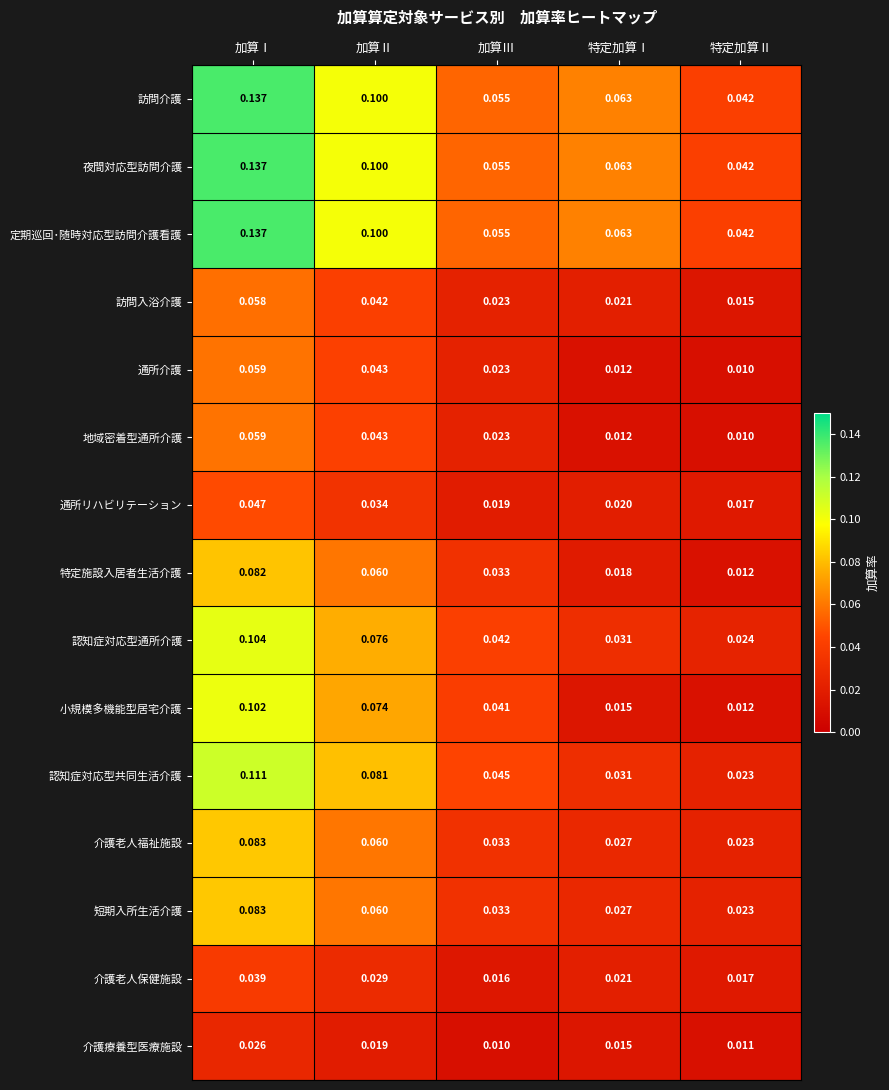

Is the value of 地域密着型通所介護 at 加算Ⅱ greater than the value of 定期巡回･随時対応型訪問介護看護 at 特定加算Ⅰ?

No